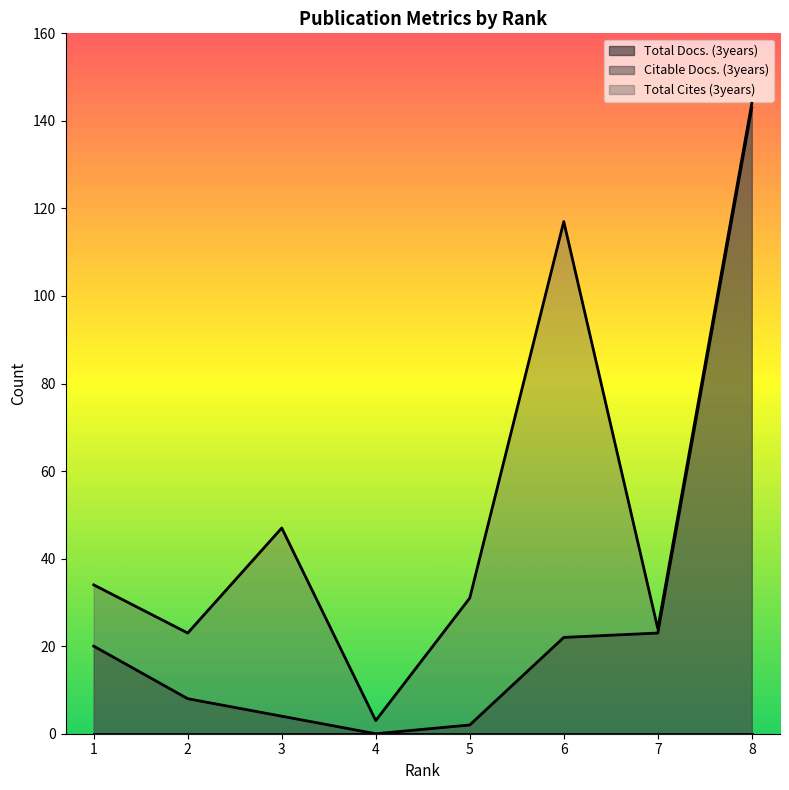

How many lines are shown in the chart?

3